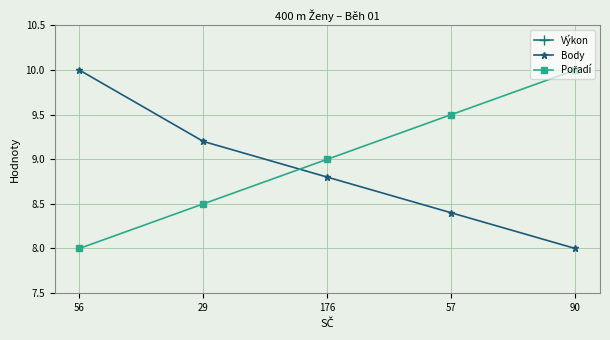

Reading left to right, list all the values displayed in this chart.

Výkon: 1.9	2.2	2.5	2.6	3.1
Body: 10.0	9.2	8.8	8.4	8.0
Pořadí: 8.0	8.5	9.0	9.5	10.0